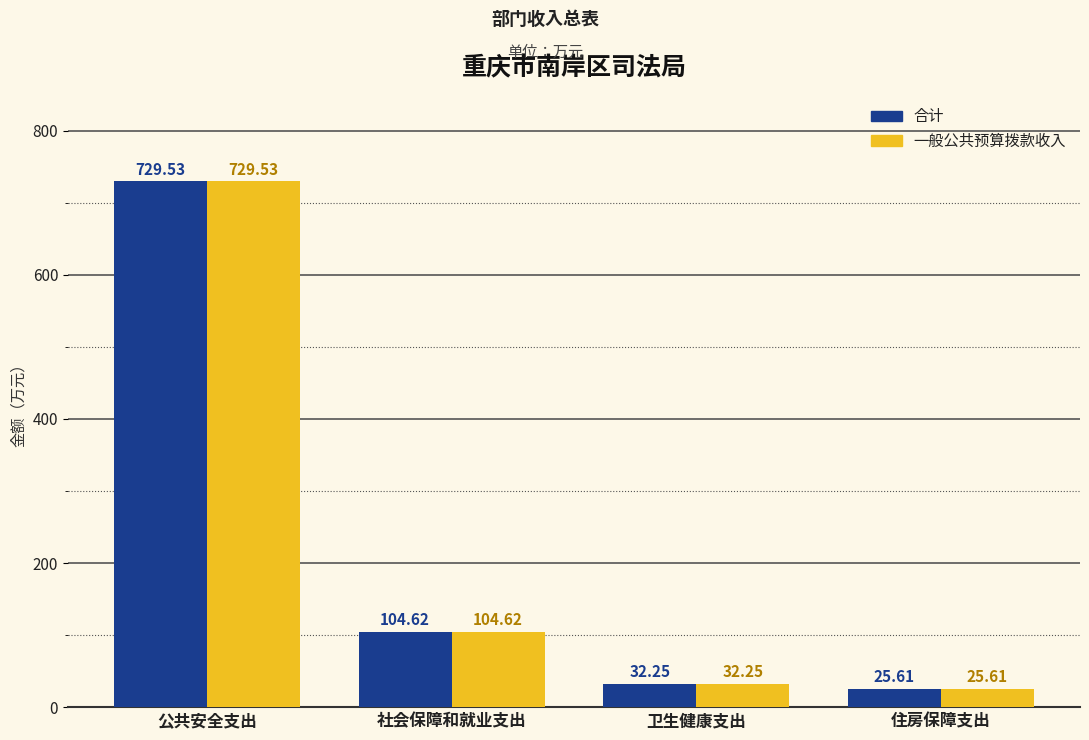

At which category is the sum across all series the highest?

公共安全支出